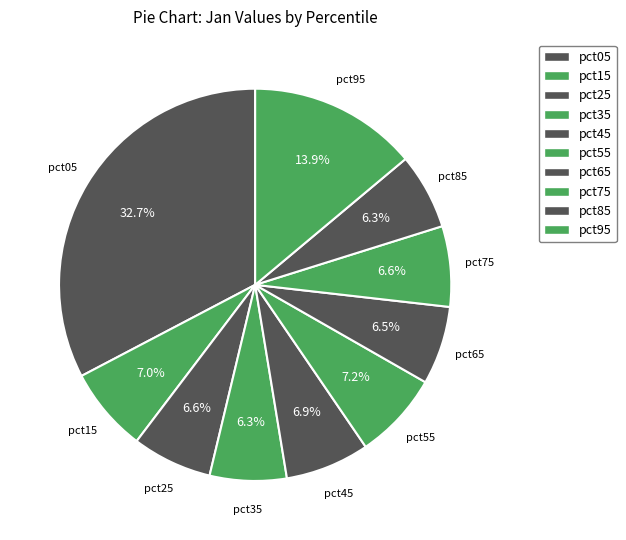

How many slices are in this pie chart?

10